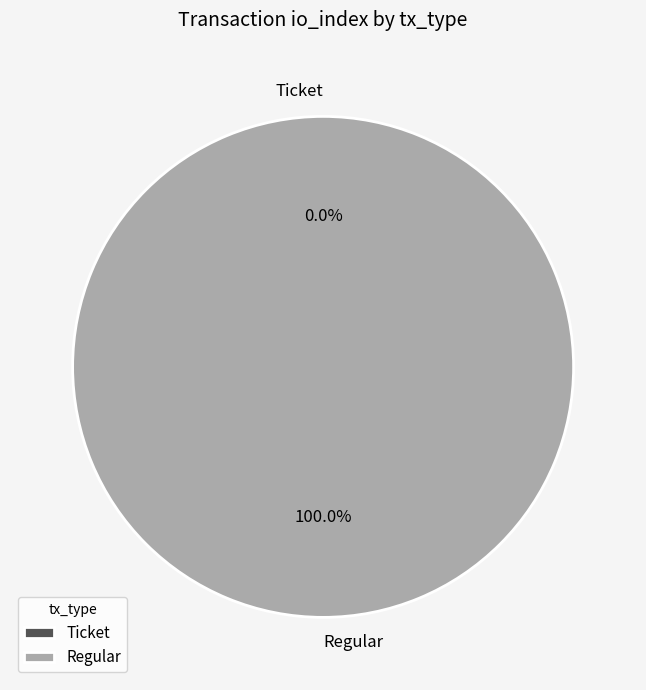

Count the number of slices in the pie.

2